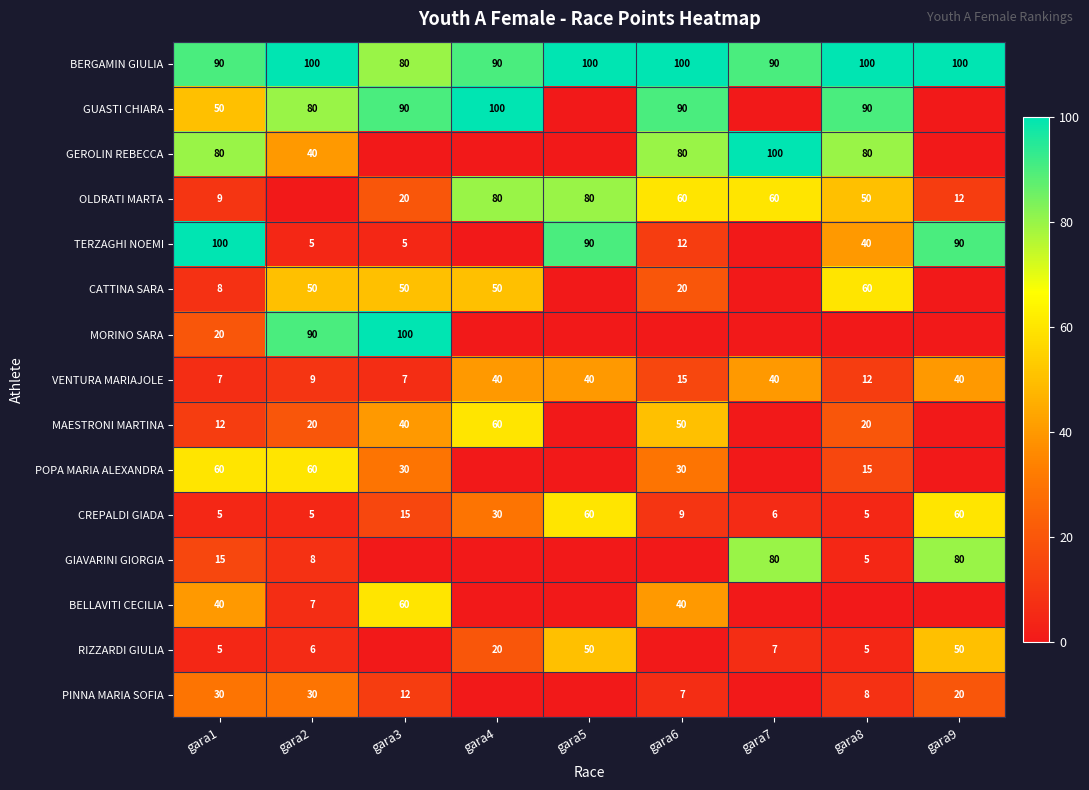

The TERZAGHI NOEMI series shows 155 at gara1. True or false?

False